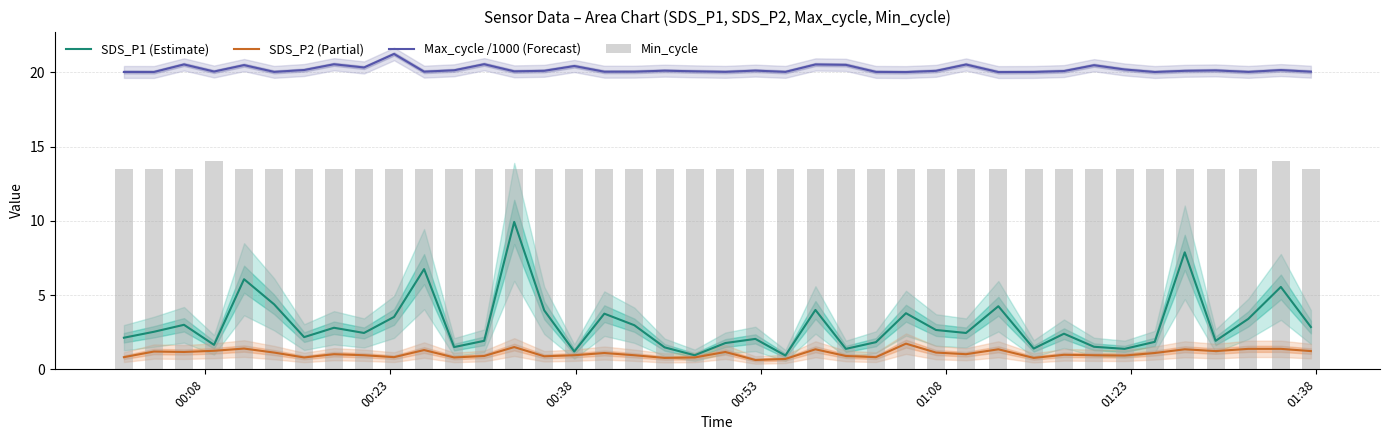

True or false: Max_cycle /1000 (Forecast) and SDS_P2 (Partial) cross at least once.

False